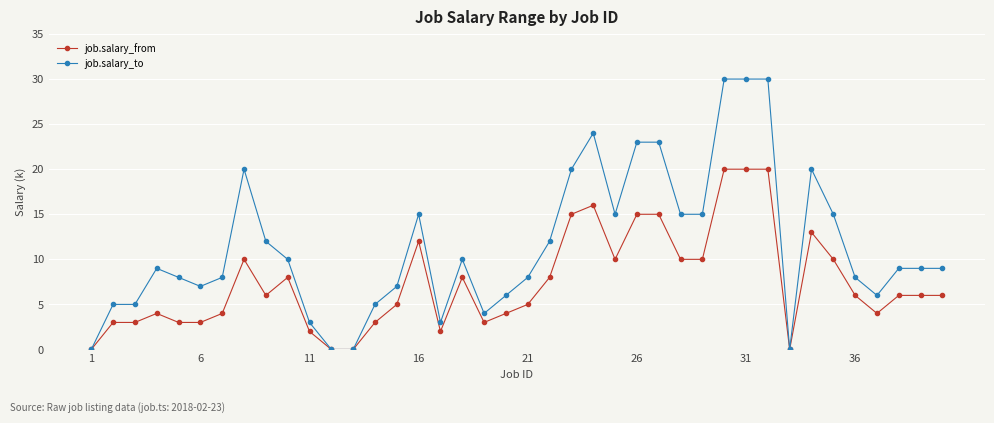

Which series has the largest total across all categories?

job.salary_to